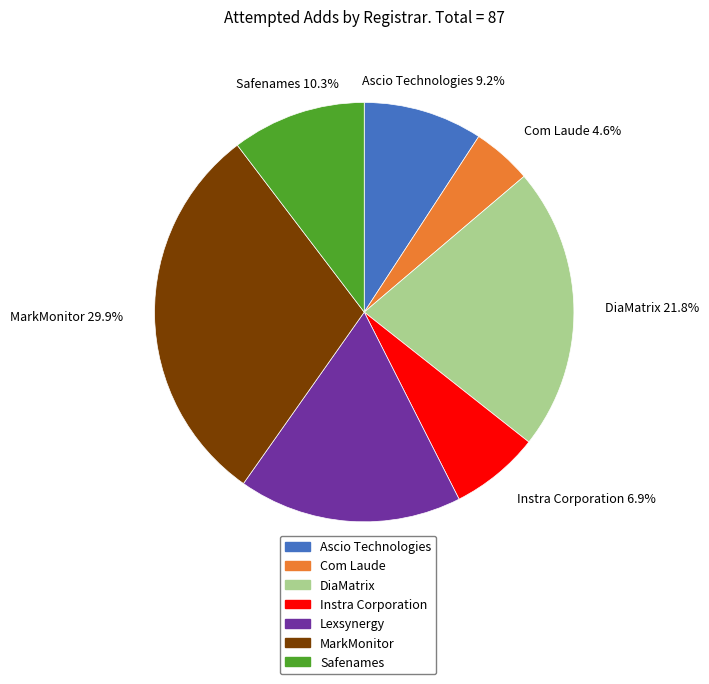

Which slice is the largest?

MarkMonitor